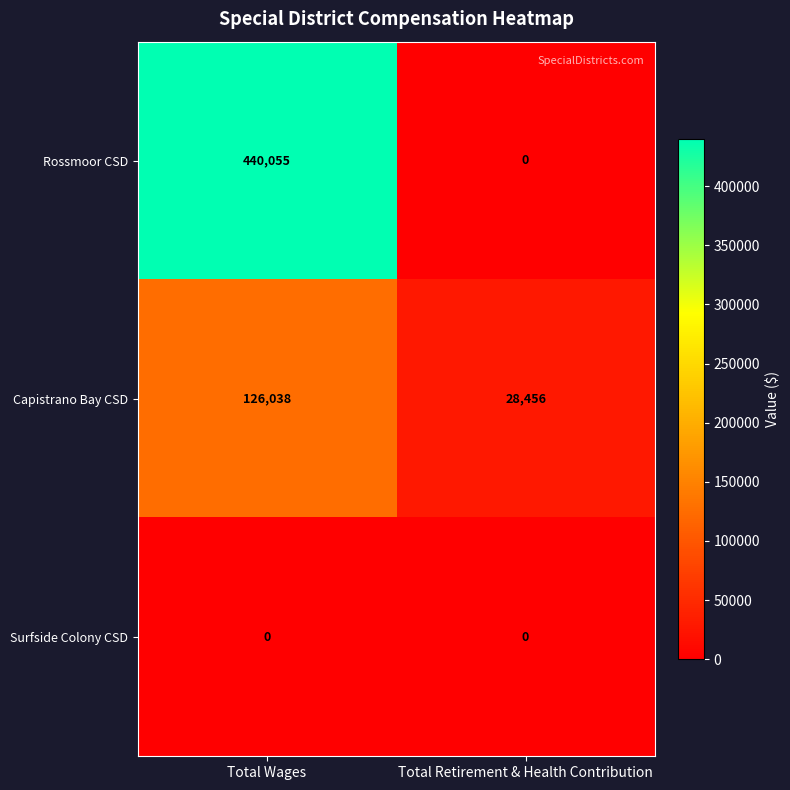

Reading left to right, transcribe all the data shown in this chart.

Rossmoor CSD: Total Wages=440055	Total Retirement & Health Contribution=0
Capistrano Bay CSD: Total Wages=126038	Total Retirement & Health Contribution=28456
Surfside Colony CSD: Total Wages=0	Total Retirement & Health Contribution=0